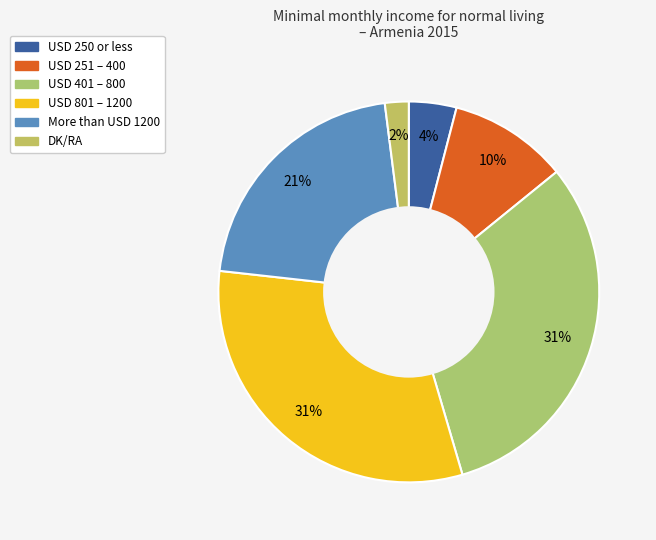

Does More than USD 1200 represent more than half of the total?

No